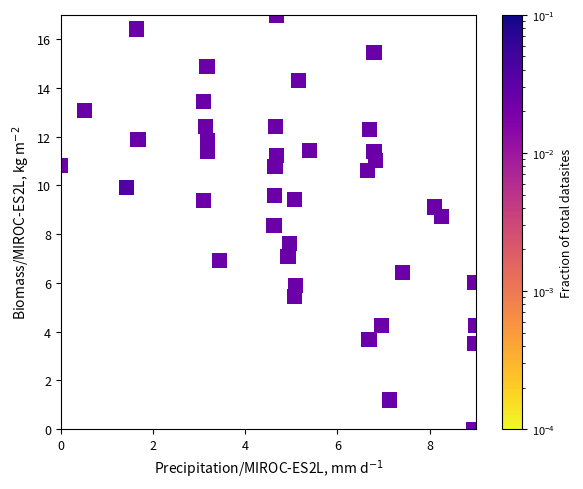

What is the range of X values (max minus min)?

9.0